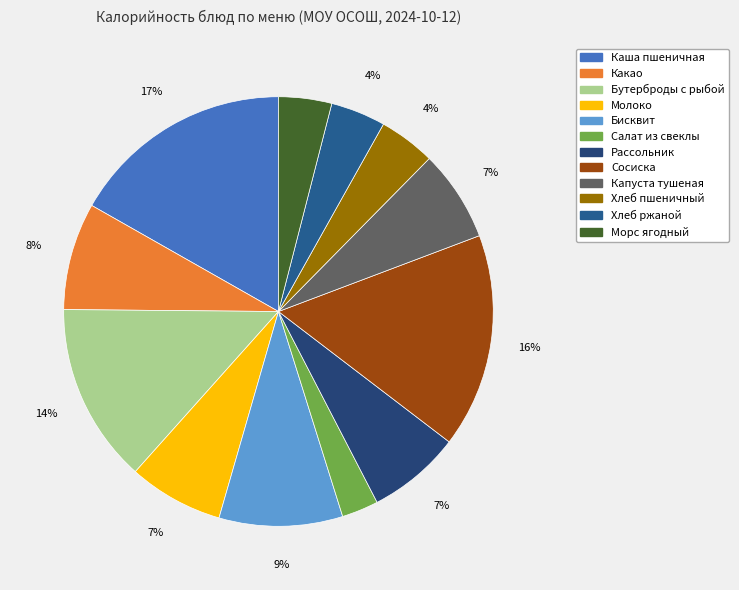

Is there a majority slice in this chart?

No